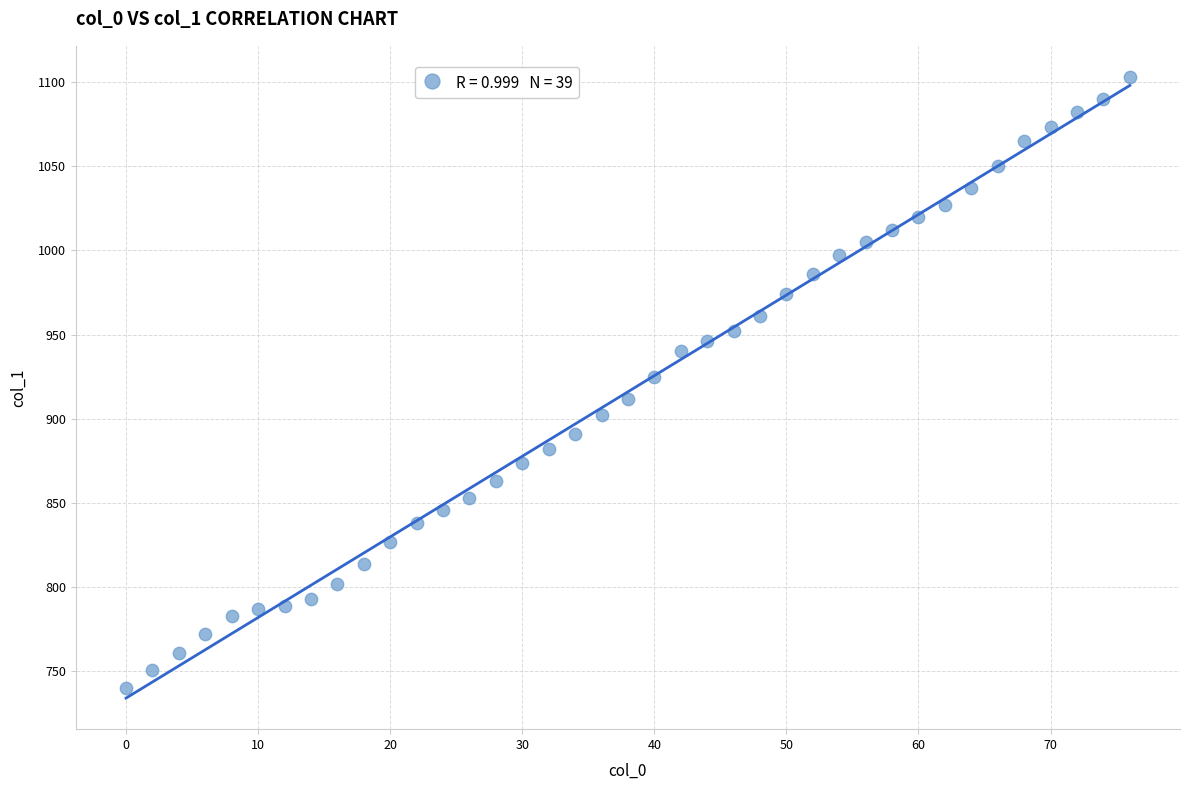

What is the range of Y values (max minus min)?

363